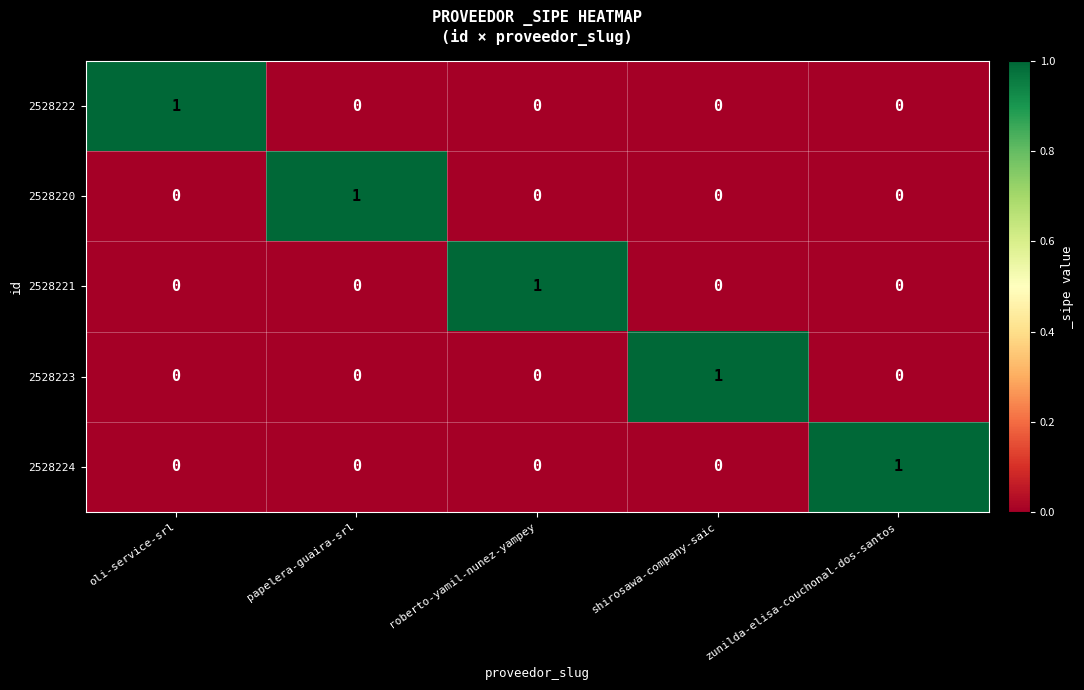

What is the difference between the highest and lowest values at oli-service-srl?

1